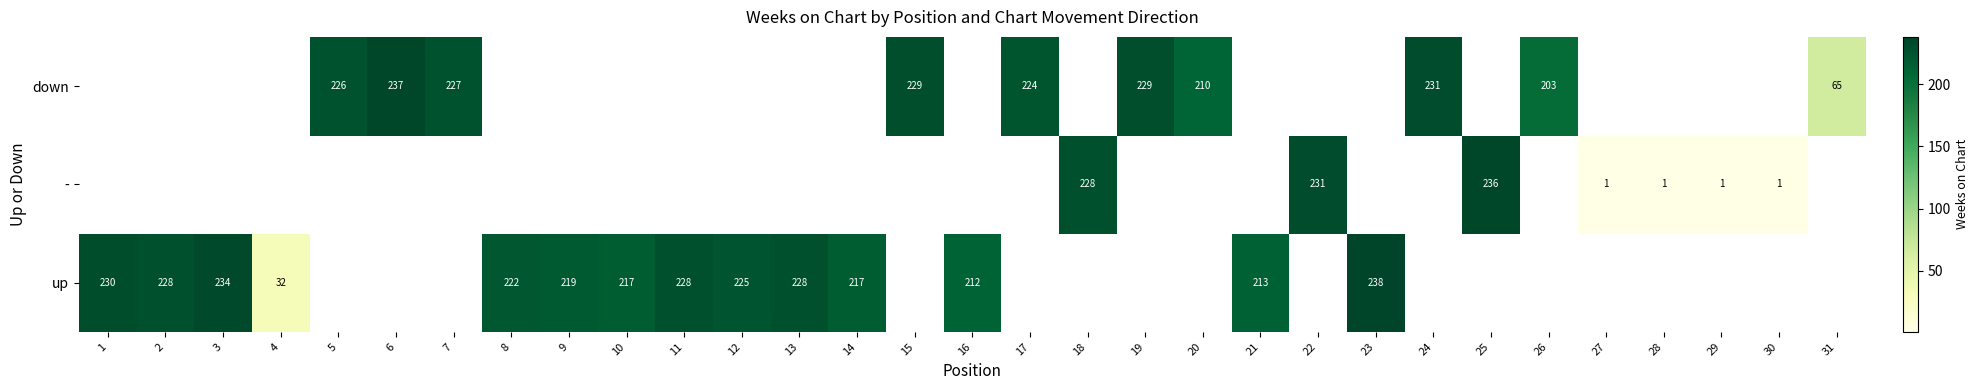

The up series shows 212 at 16. True or false?

True